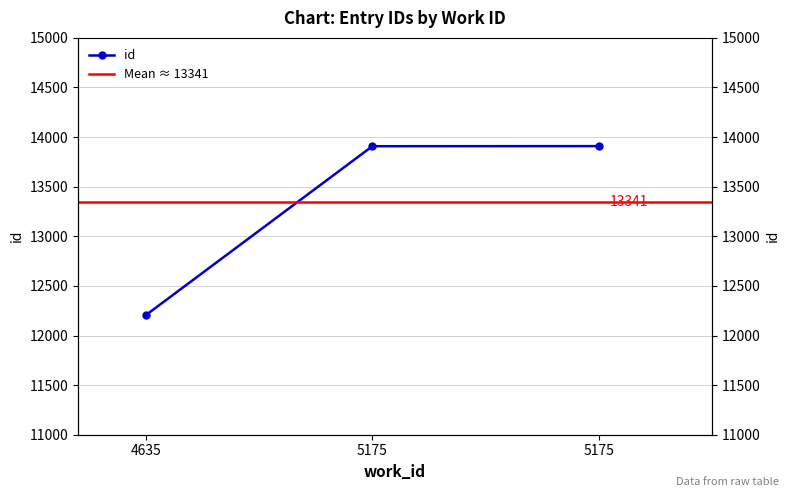

True or false: the data shows 20025 at 5175.

False